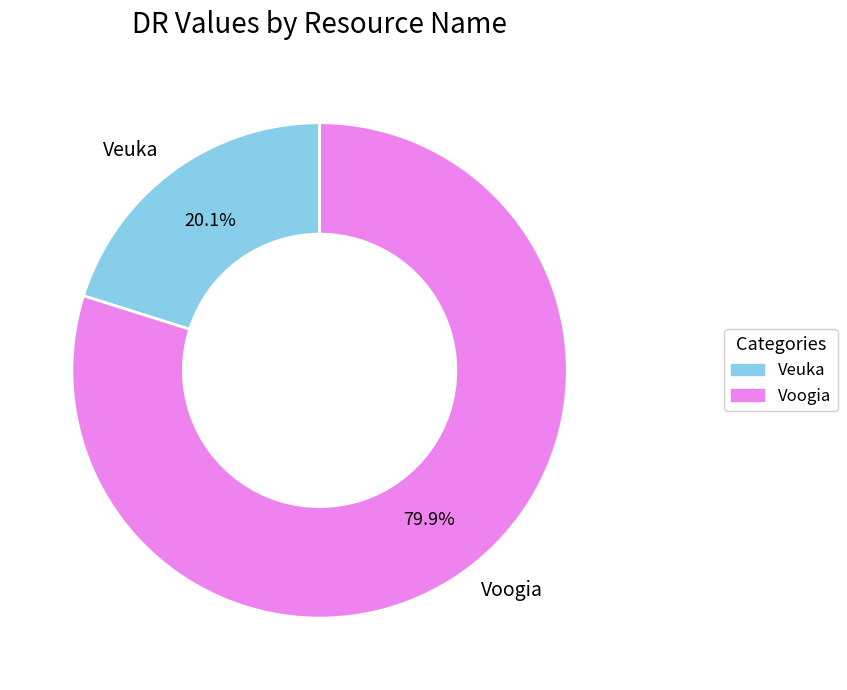

What is the ratio of the value at Veuka to the value at Voogia?

0.3